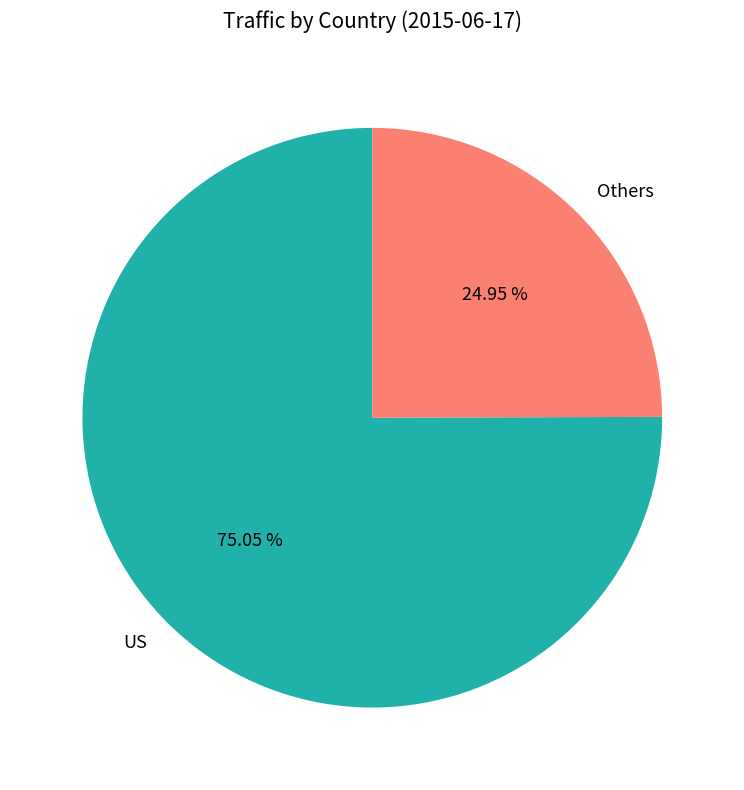

Rank the categories by value from highest to lowest.

US, Others